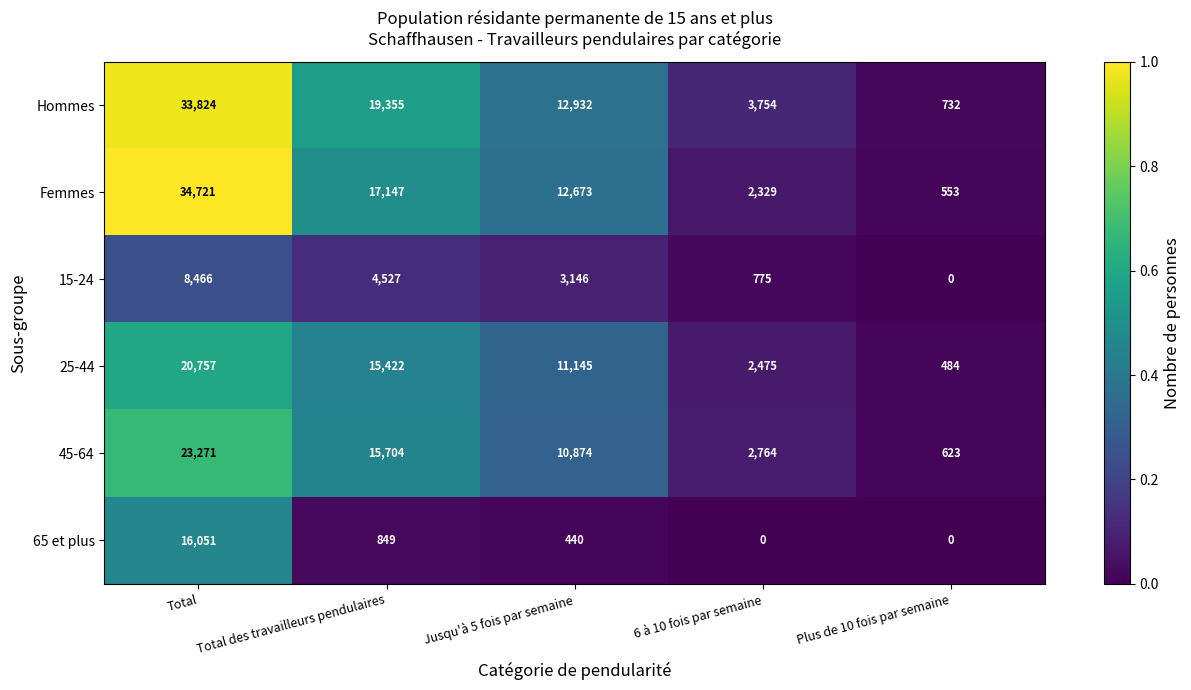

The 25-44 series shows 11145 at Jusqu'à 5 fois par semaine. True or false?

True